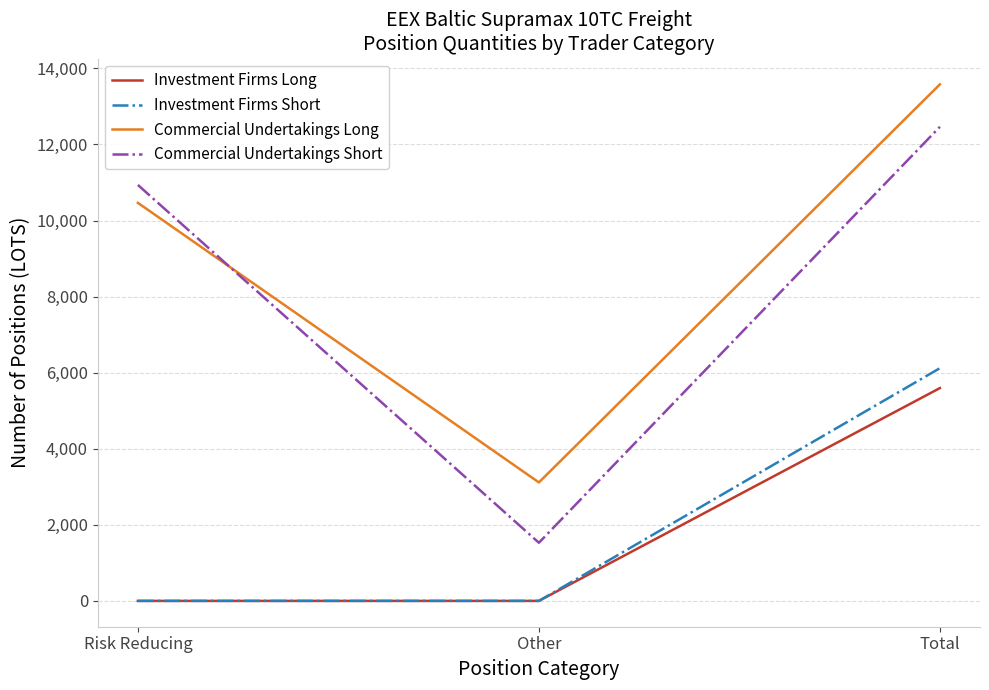

At which label does Investment Firms Long reach its peak?

Total